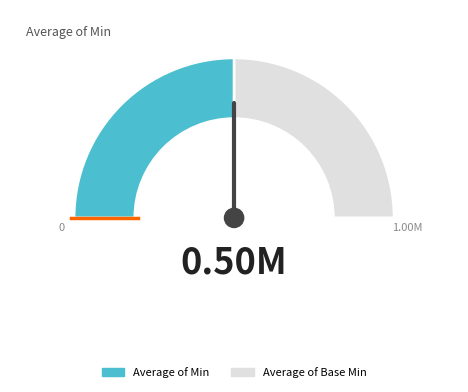

What are all the series names shown in the legend?

Min, Base Min